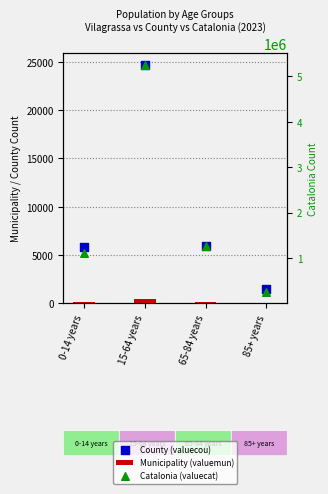

At how many categories does at least one series exceed 1741445?

1